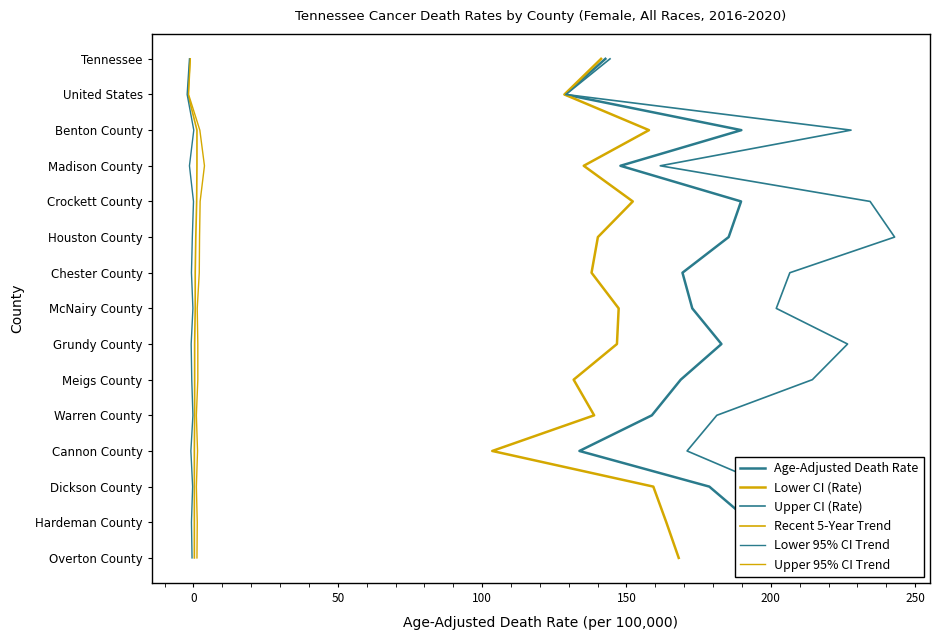

True or false: Lower 95% CI Trend has more than 1 interior local peaks.

False